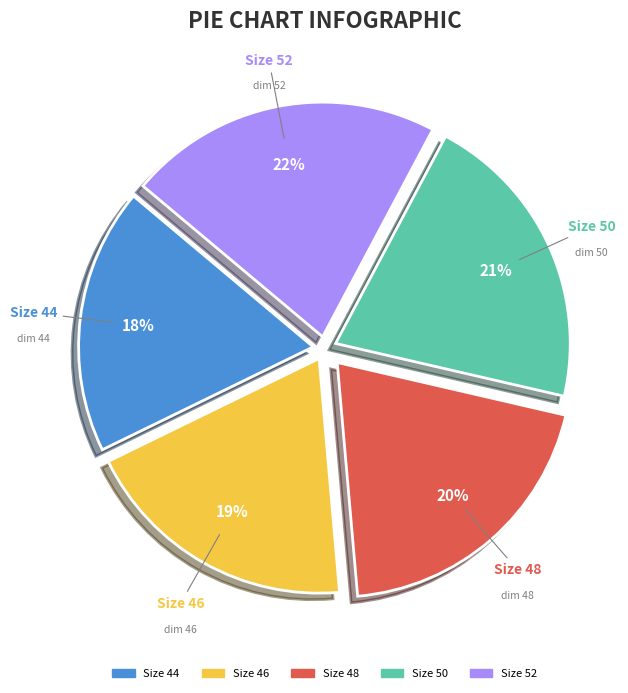

How many slices are in this pie chart?

5